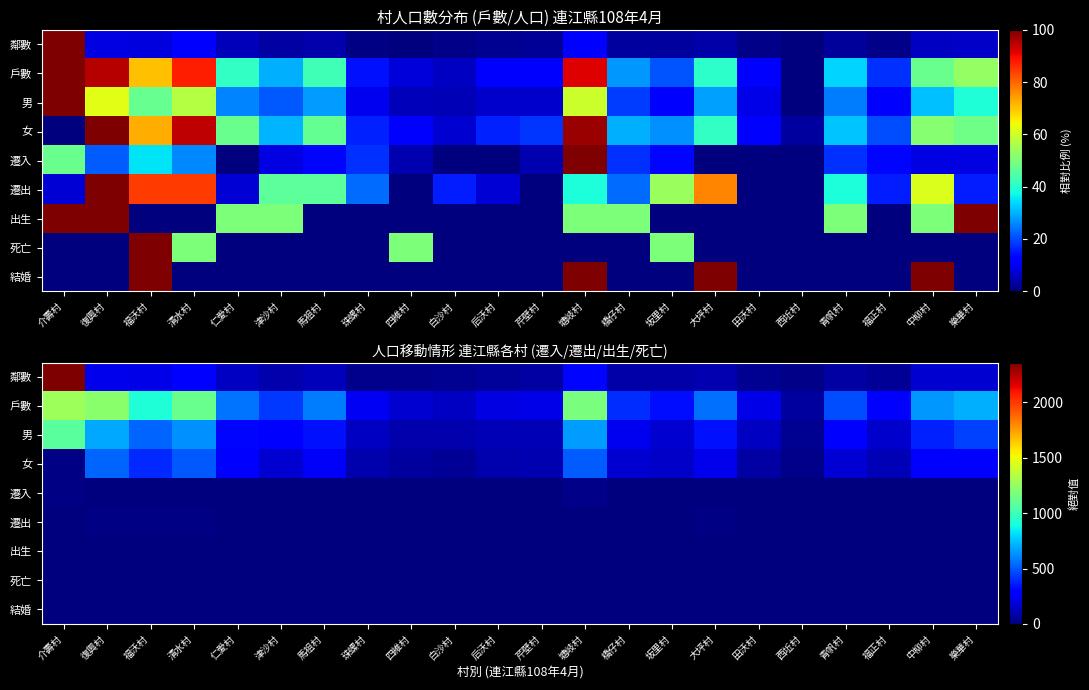

At which label is 女 closest to 270?

樂華村